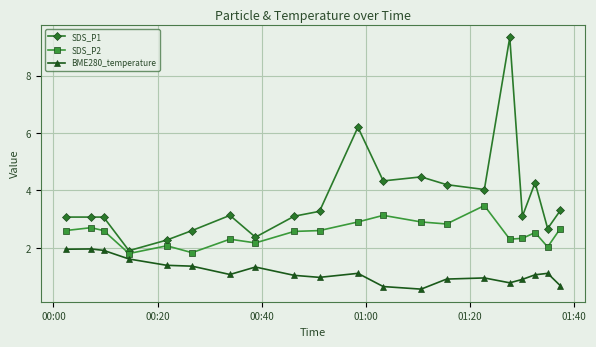

What is the value of the SDS_P1 point at the 12th from the left?

4.3